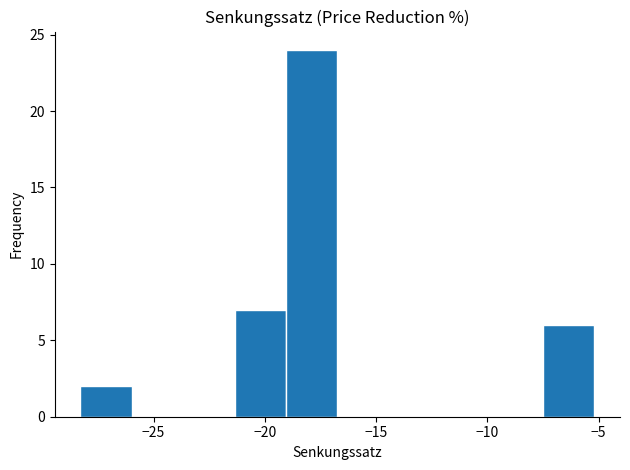

How tall is the bar that spans -7.5 to -5.0 on the x-axis? Neither the bar edges nor the heights are printed on the chart, so give them approximately, as read against the axes.

6